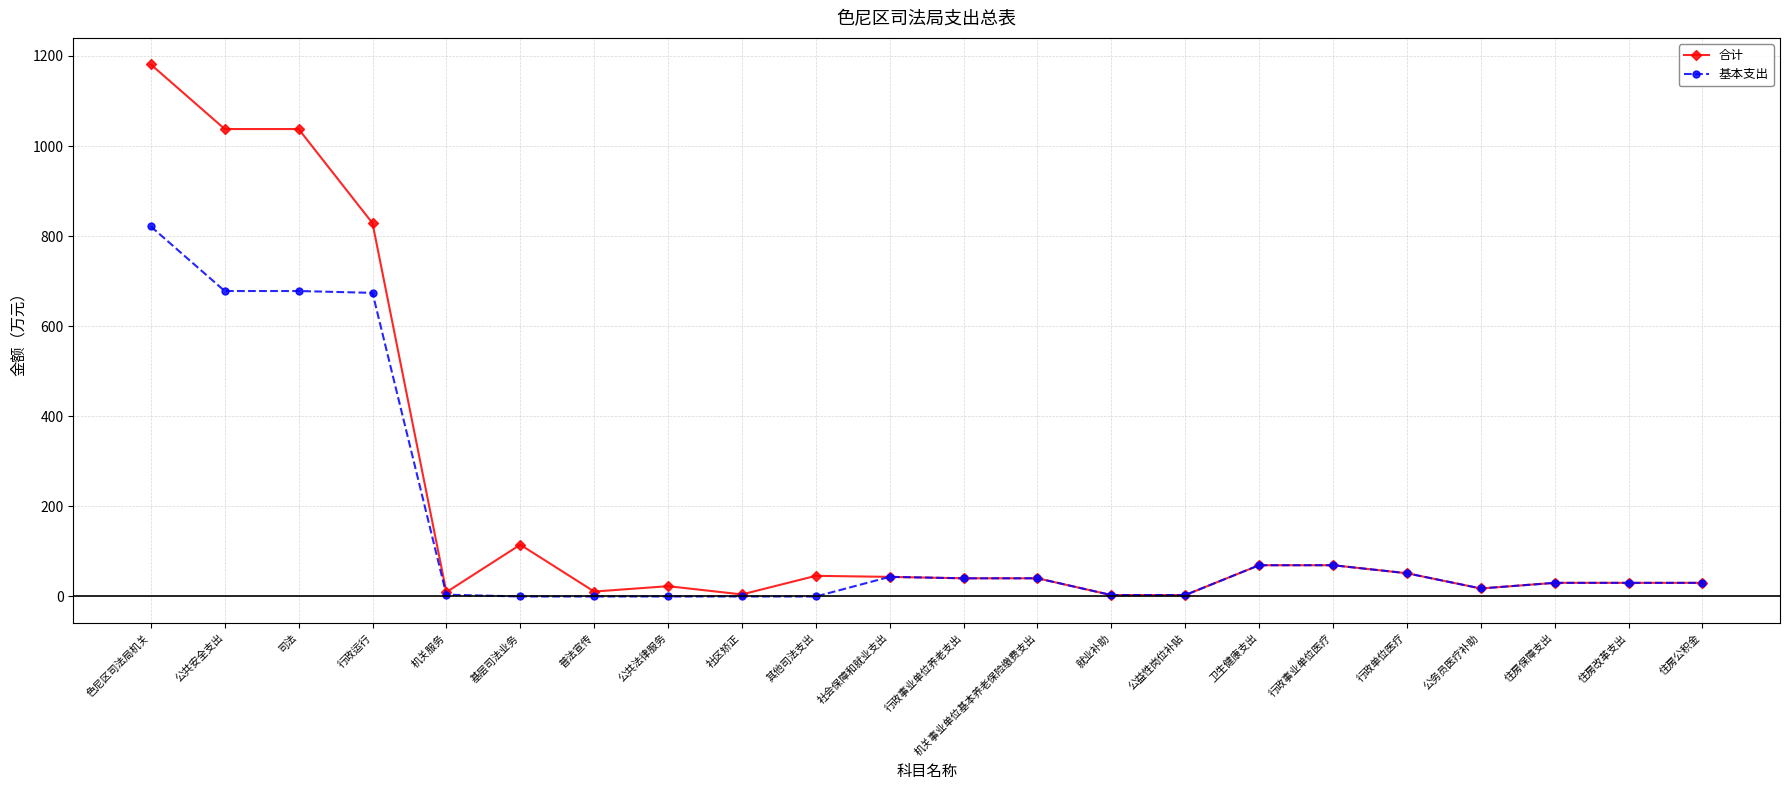

Which series has the widest spread of values?

合计